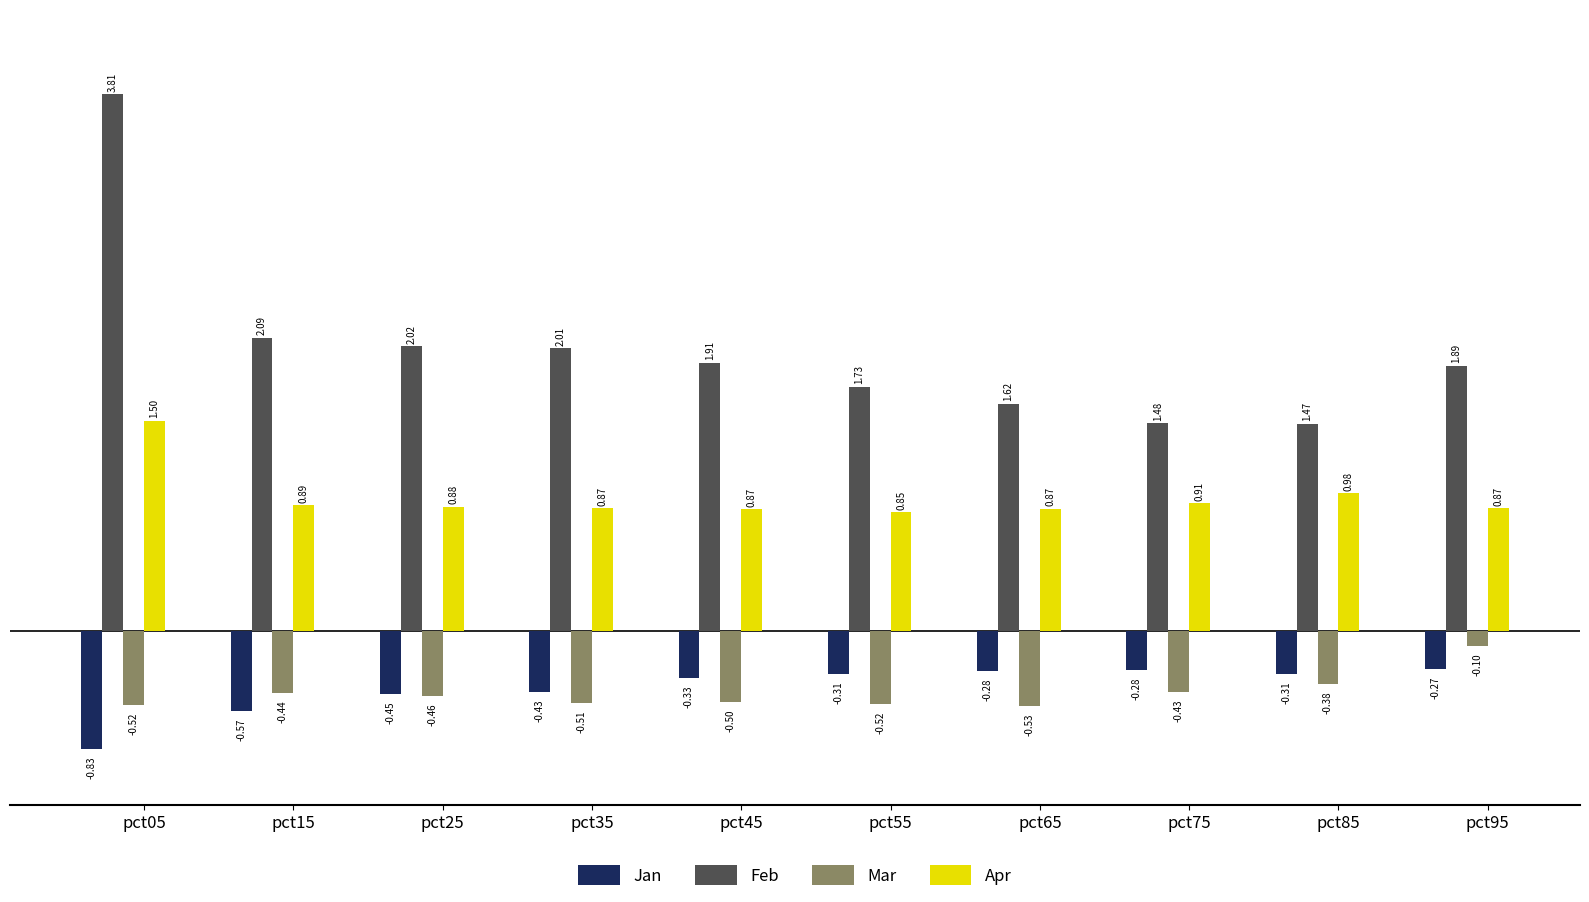

At pct85, list the series in order from smallest to largest.

Mar, Jan, Apr, Feb